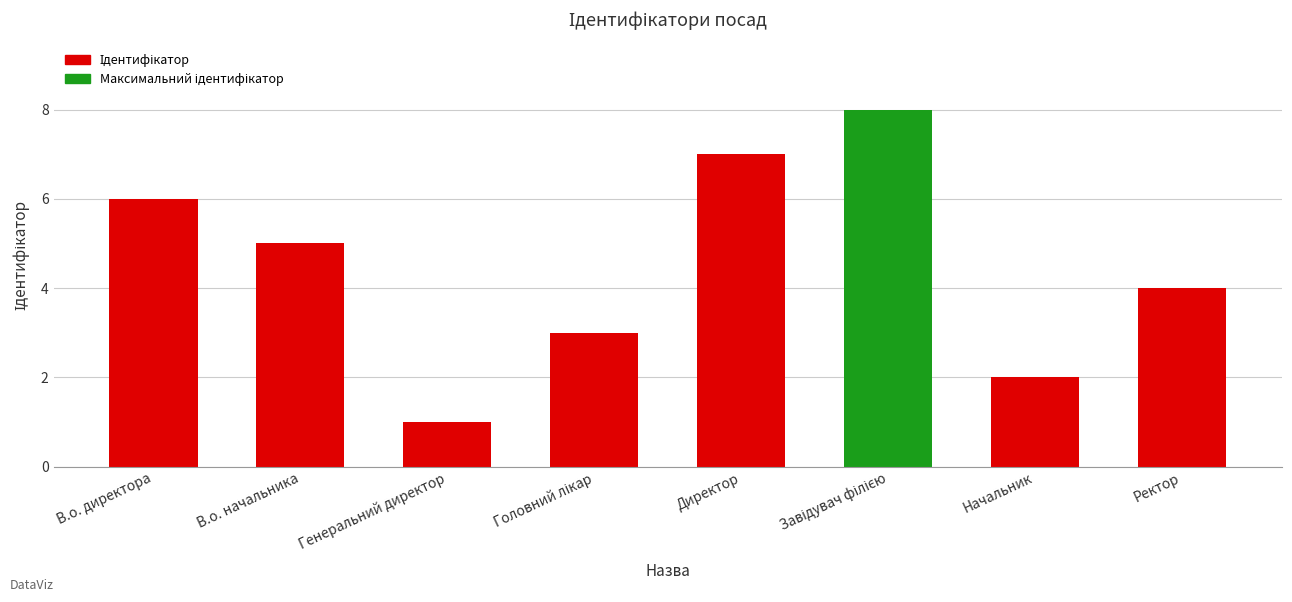

Is it true that the value at Ректор is 2?

False